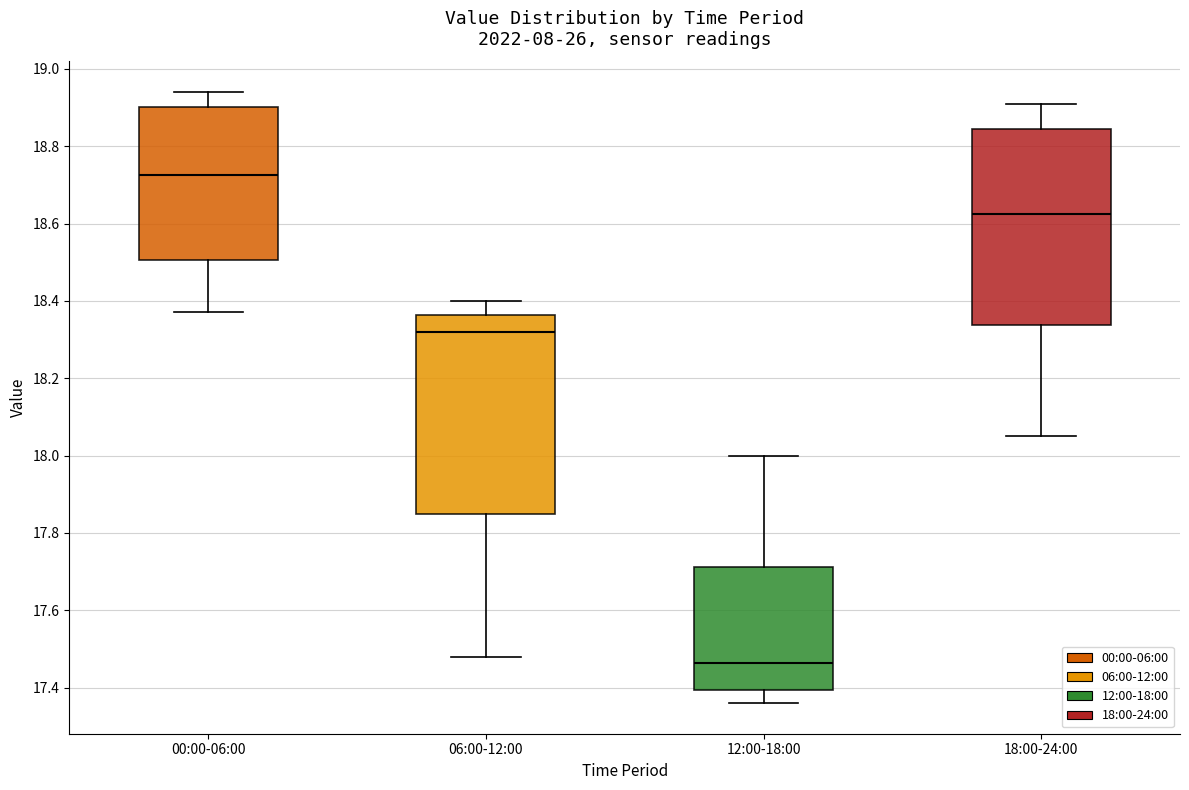

Reading left to right, read every box against the y-axis: the position of its median line, the range the box covers, and the ends of its whiskers. The values are not printed on the chart, so give them approximately, as read against the axis.

00:00-06:00: median 18.72, box 18.50 to 18.90, whiskers 18.38 to 18.94
06:00-12:00: median 18.32, box 17.86 to 18.36, whiskers 17.48 to 18.40
12:00-18:00: median 17.46, box 17.40 to 17.72, whiskers 17.36 to 18.00
18:00-24:00: median 18.62, box 18.34 to 18.84, whiskers 18.06 to 18.92